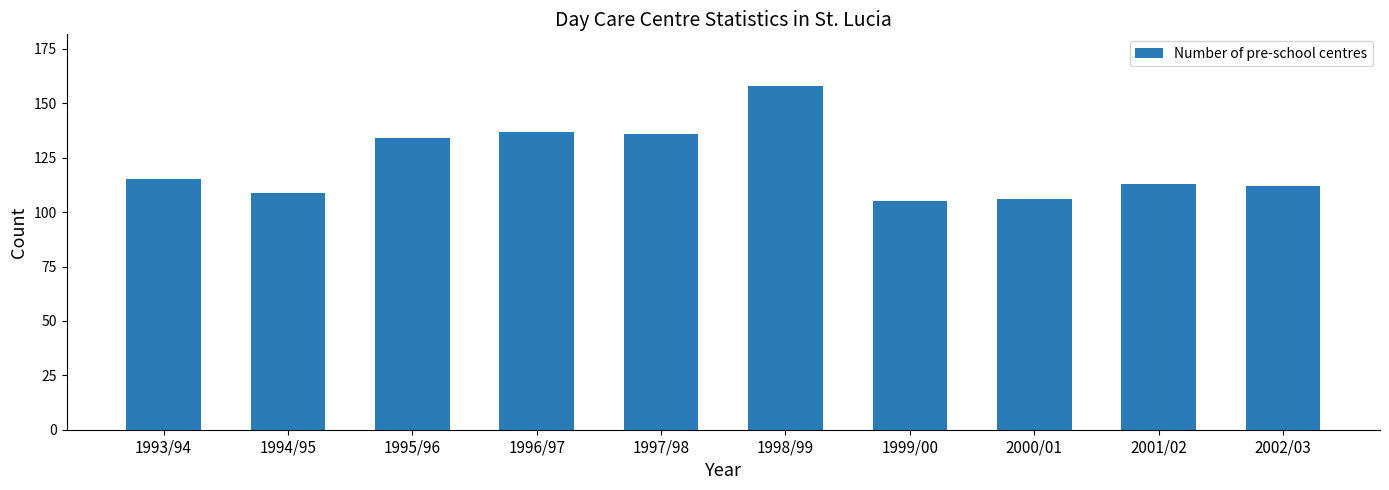

Where is the data nearest to the value 131?

1995/96